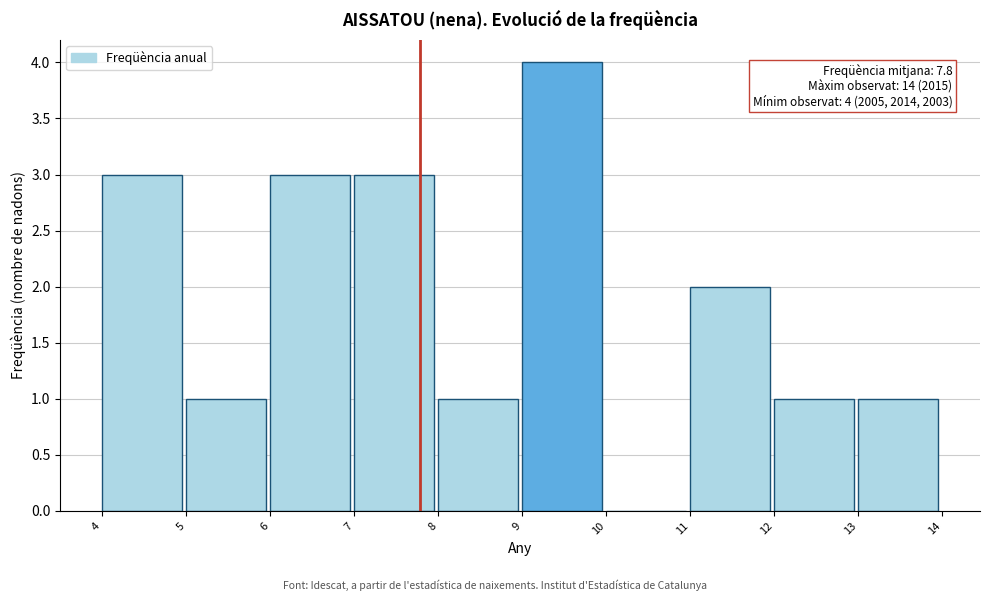

Over which range of the x-axis is the bar tallest?

9 to 10